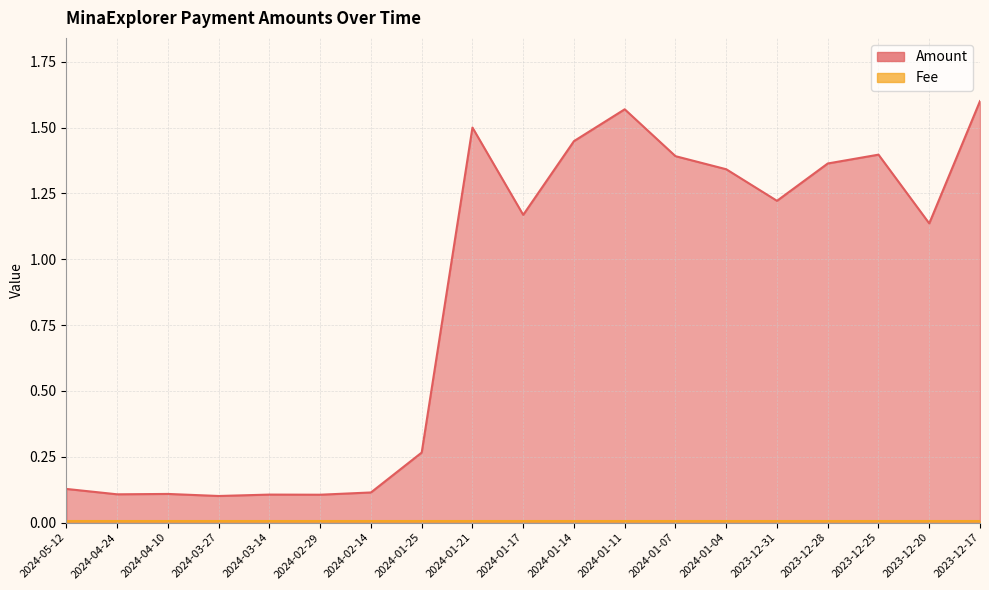

Does the chart display data point markers on the line(s)?

No